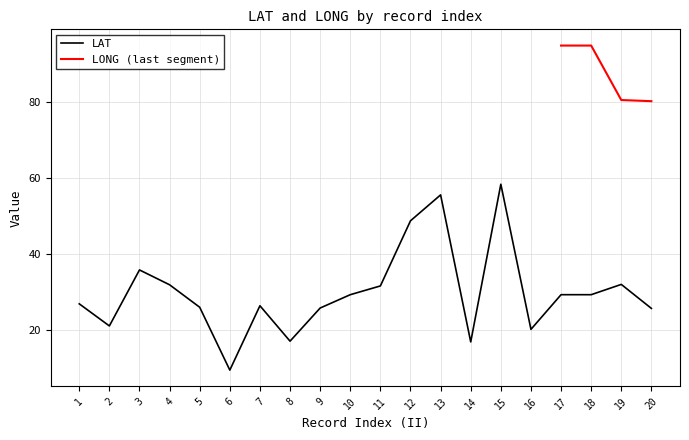

True or false: LAT has a value of 44.5 at 11.

False